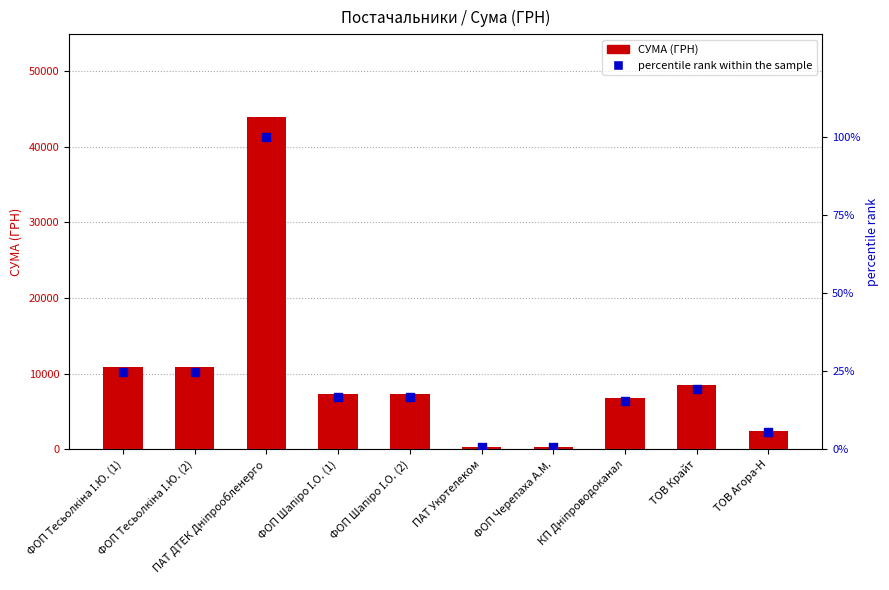

Which series has the largest total across all categories?

СУМА (ГРН)